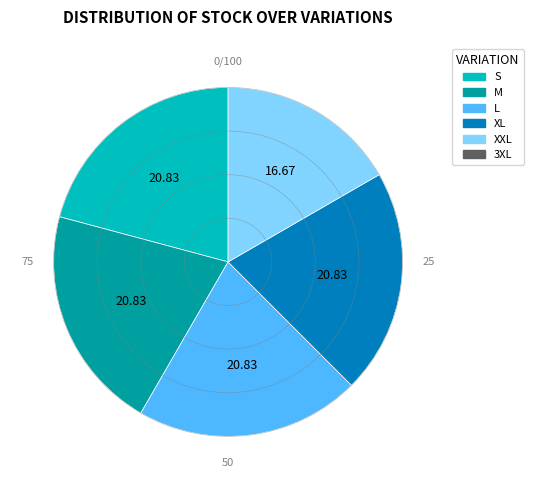

Does any single category account for the majority?

No